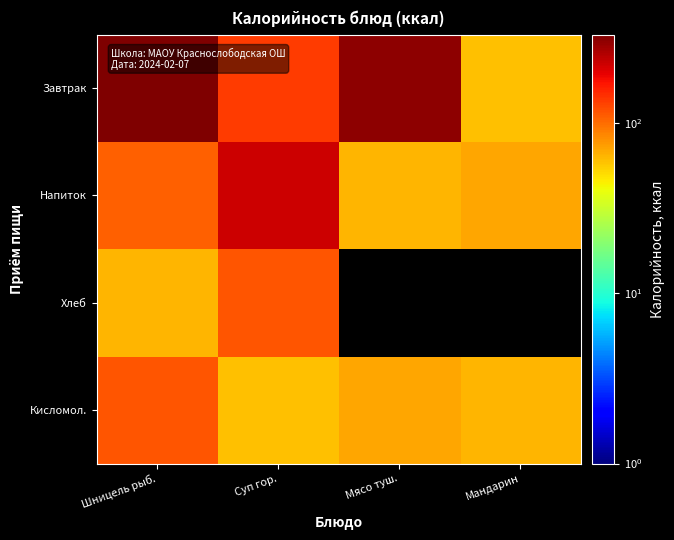

What is the difference between the second highest and second lowest values in the Завтрак series?

170.0